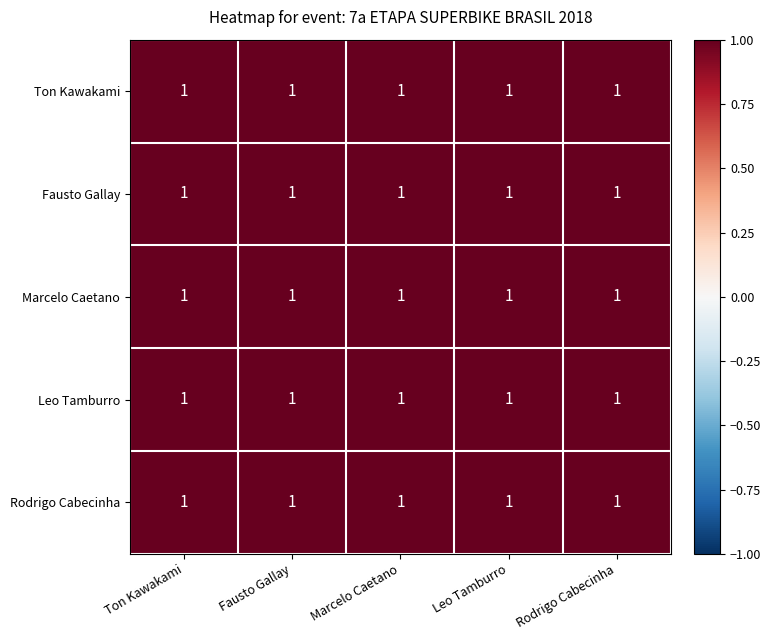

Which series has the largest range (max minus min)?

Ton Kawakami